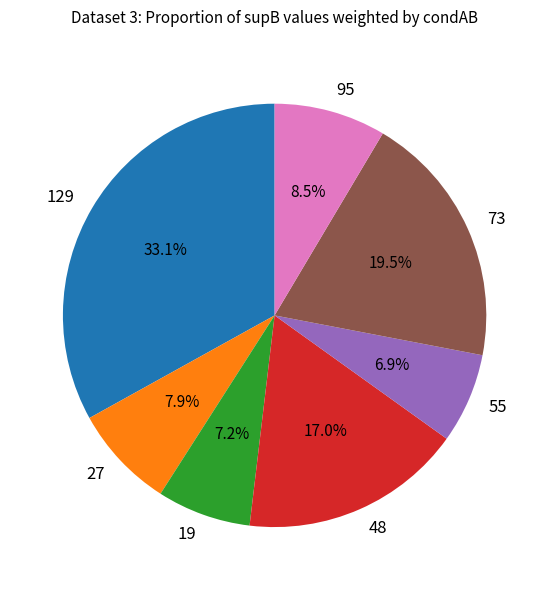

What percentage do 95 and 27 together represent?

16.4%